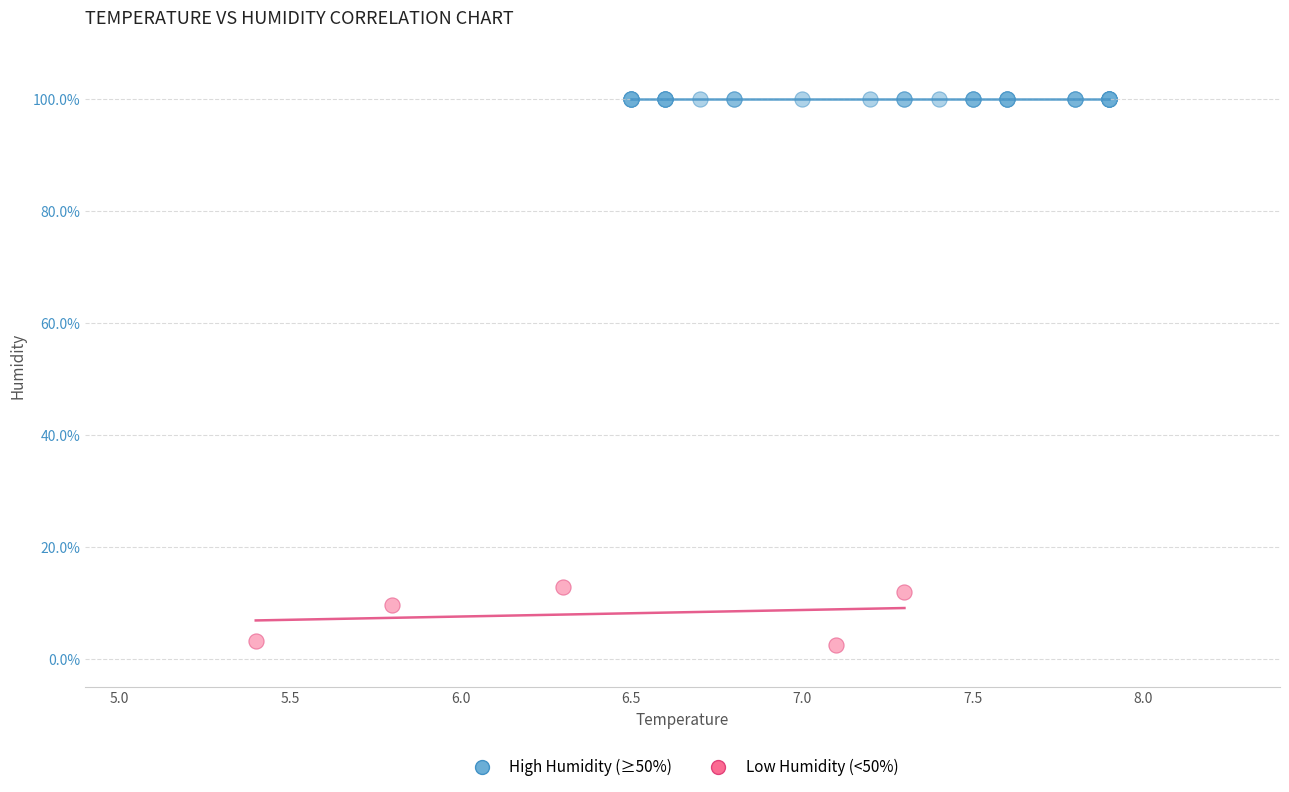

Which series reaches the maximum Y coordinate?

High Humidity (≥50%)